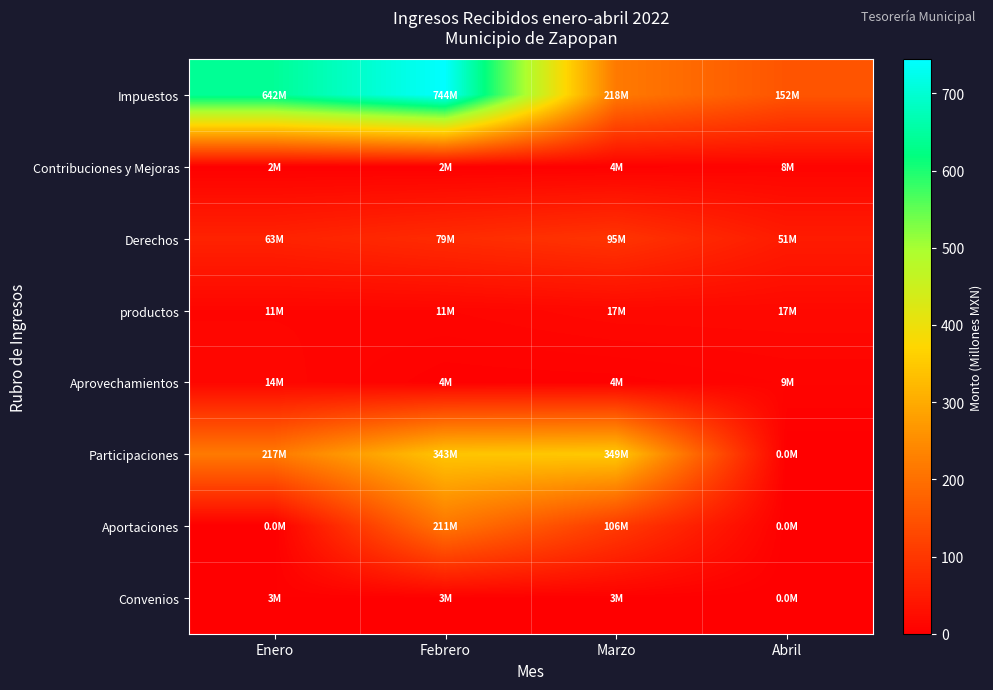

List the series in order of their peak value, lowest first.

Convenios, Contribuciones y Mejoras, Aprovechamientos, productos, Derechos, Aportaciones, Participaciones, Impuestos